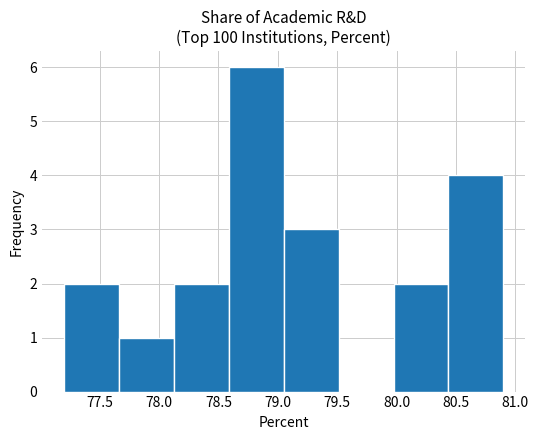

What is the height of the bar covering 77.65 to 78.15 on the x-axis? Neither the bar edges nor the heights are printed on the chart, so give them approximately, as read against the axes.

1